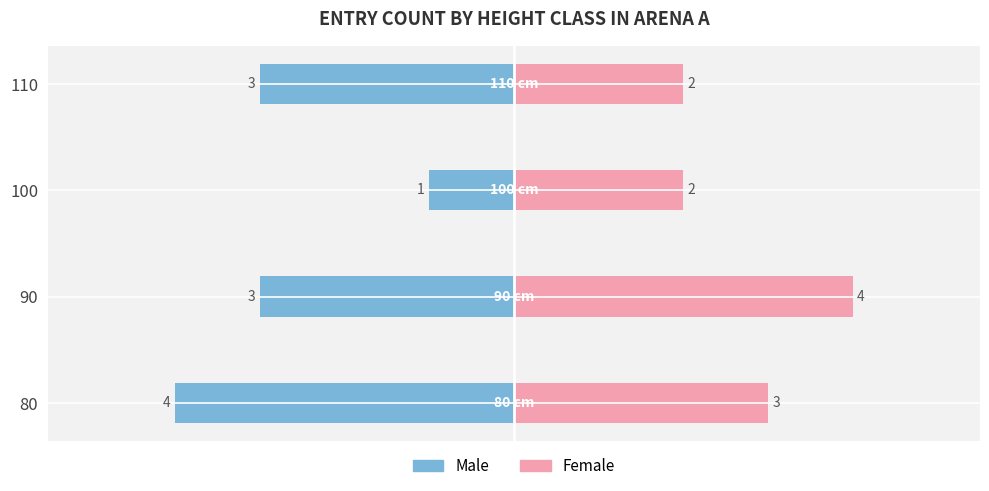

What are all the series names shown in the legend?

Male, Female